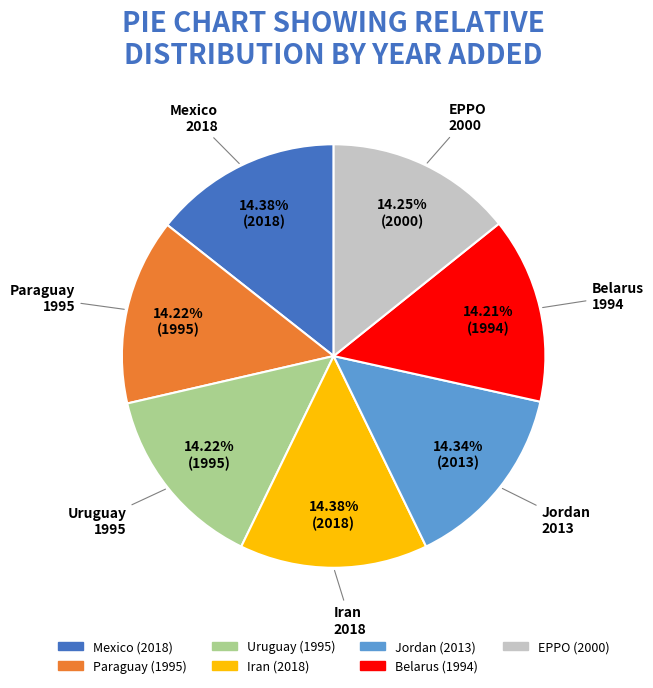

The Mexico slice represents 14% of the pie. True or false?

True